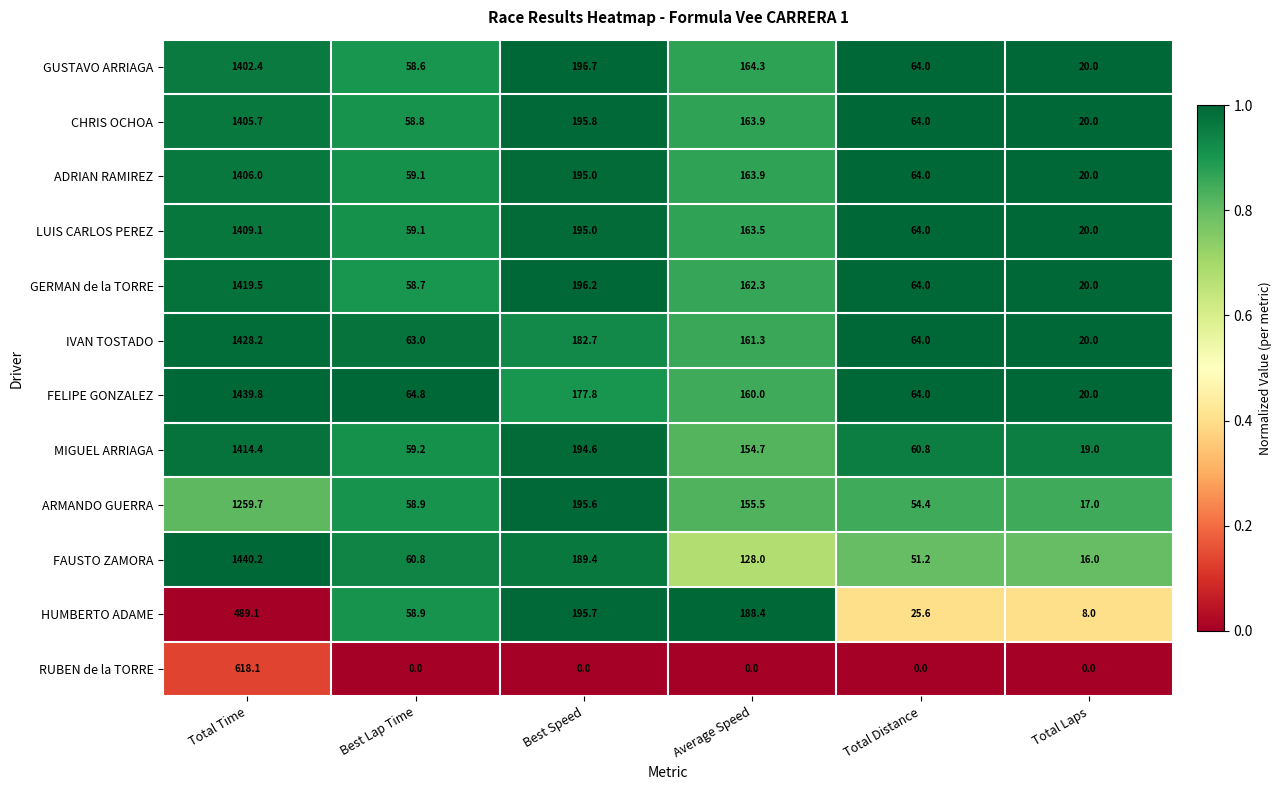

Rank the series by their maximum value, from highest to lowest.

FAUSTO ZAMORA, FELIPE GONZALEZ, IVAN TOSTADO, GERMAN de la TORRE, MIGUEL ARRIAGA, LUIS CARLOS PEREZ, ADRIAN RAMIREZ, CHRIS OCHOA, GUSTAVO ARRIAGA, ARMANDO GUERRA, RUBEN de la TORRE, HUMBERTO ADAME